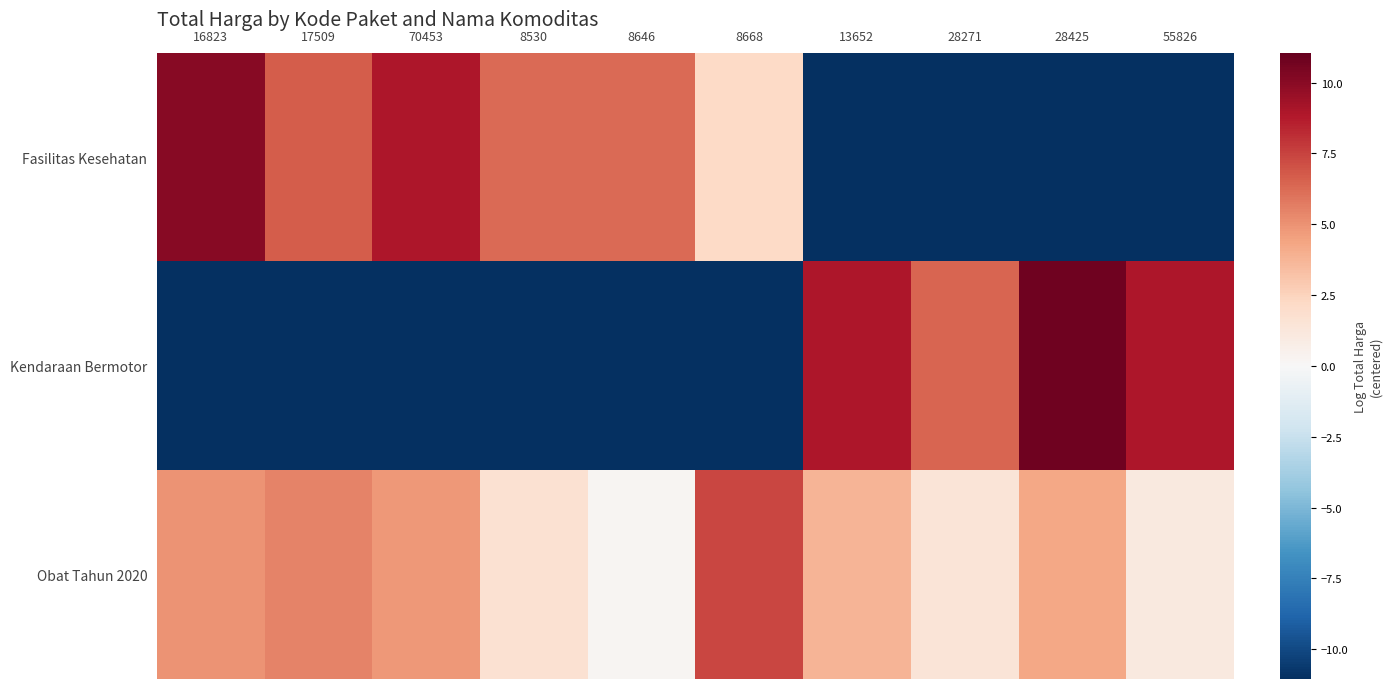

Rank the series at 28271 from lowest to highest value.

Fasilitas Kesehatan, Obat Tahun 2020, Kendaraan Bermotor